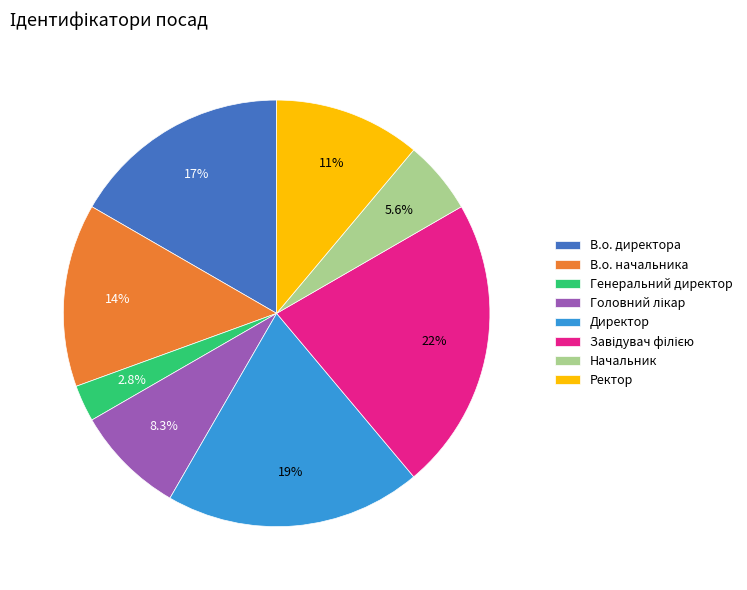

What percentage is the В.о. директора slice, to the nearest percent?

17%